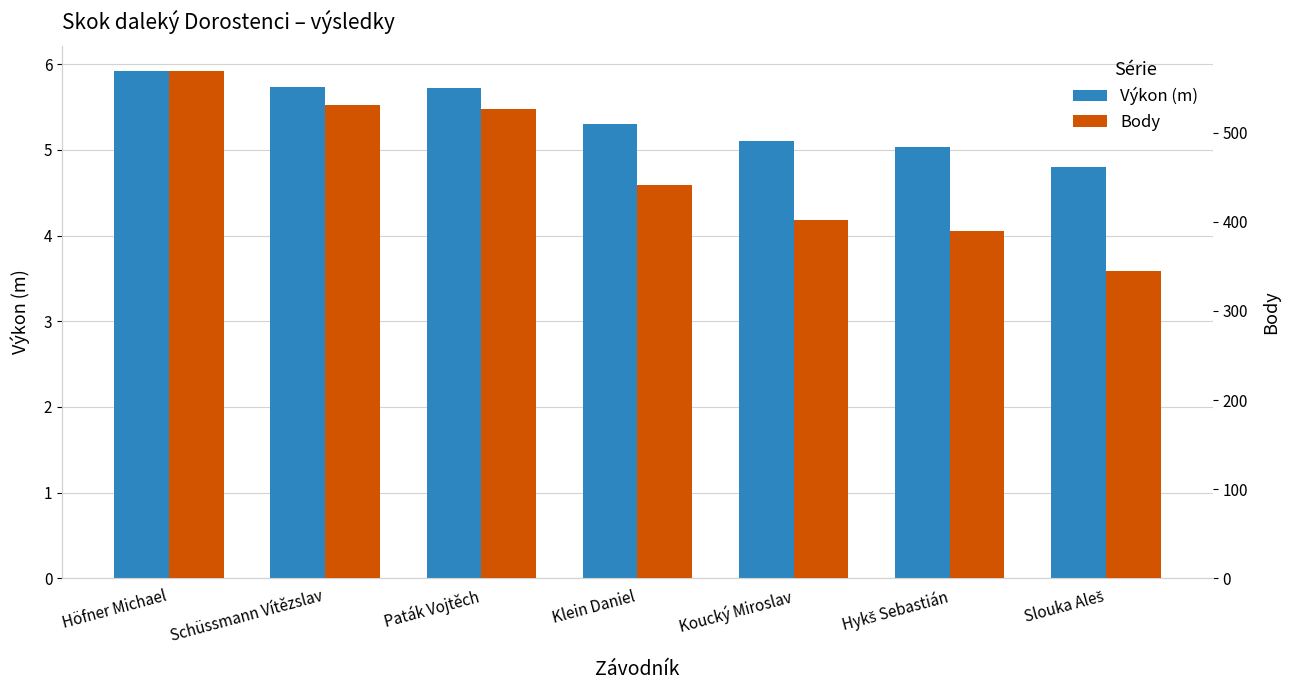

Between Paták Vojtěch and Hykš Sebastián, which series saw the biggest shift?

Body